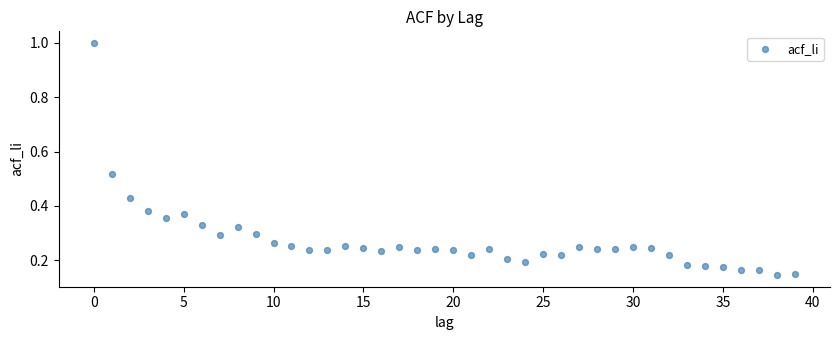

What is the range of Y values (max minus min)?

0.9